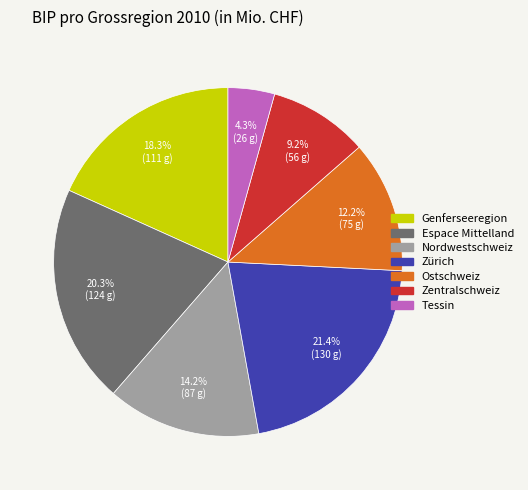

Is it true that Nordwestschweiz is 14% of the pie?

True